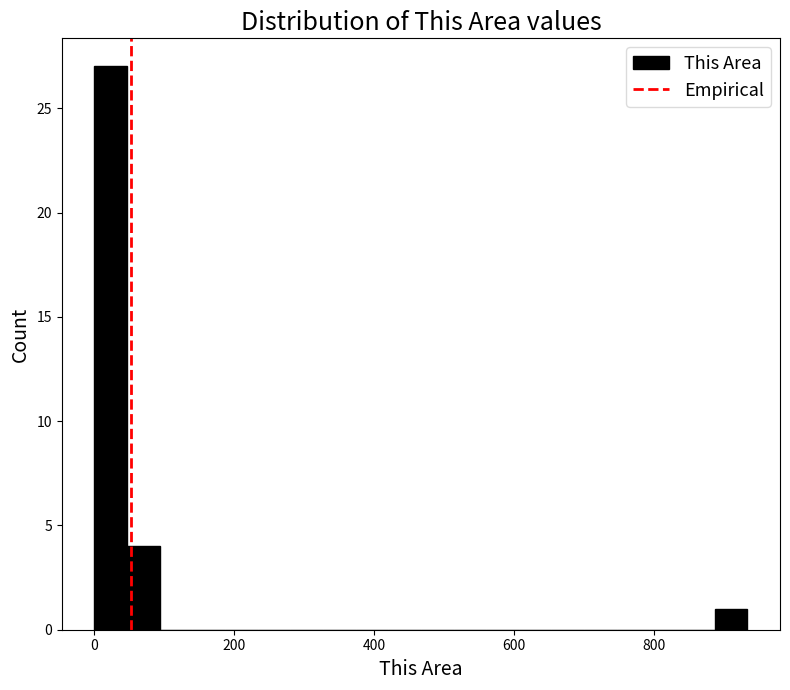

Around what value on the x-axis is the tallest bar? Give the approximate position of its centre, as read against the axis.

20